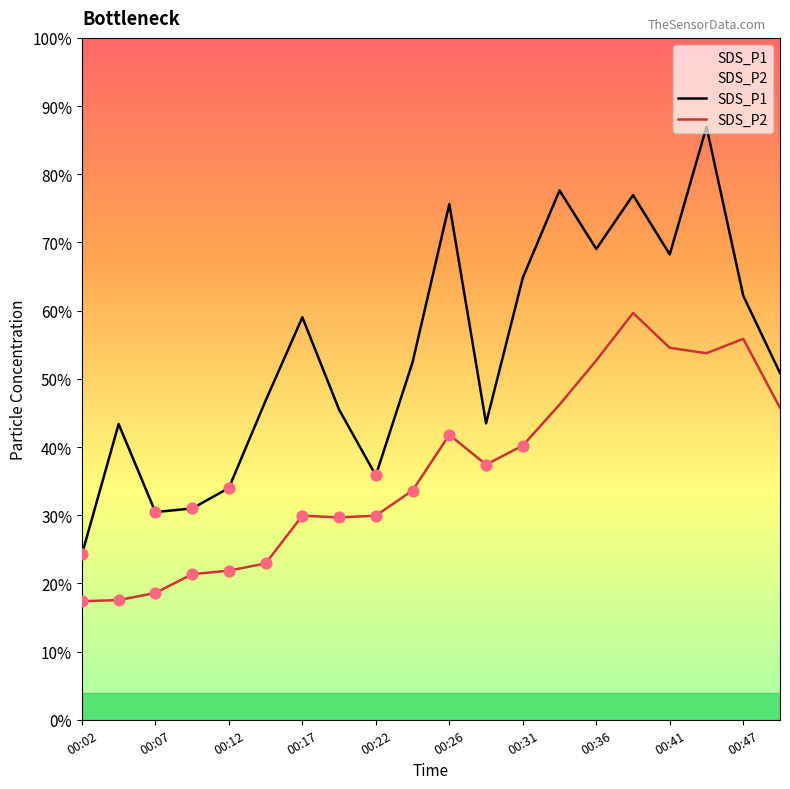

What are all the series names shown in the legend?

SDS_P1, SDS_P2